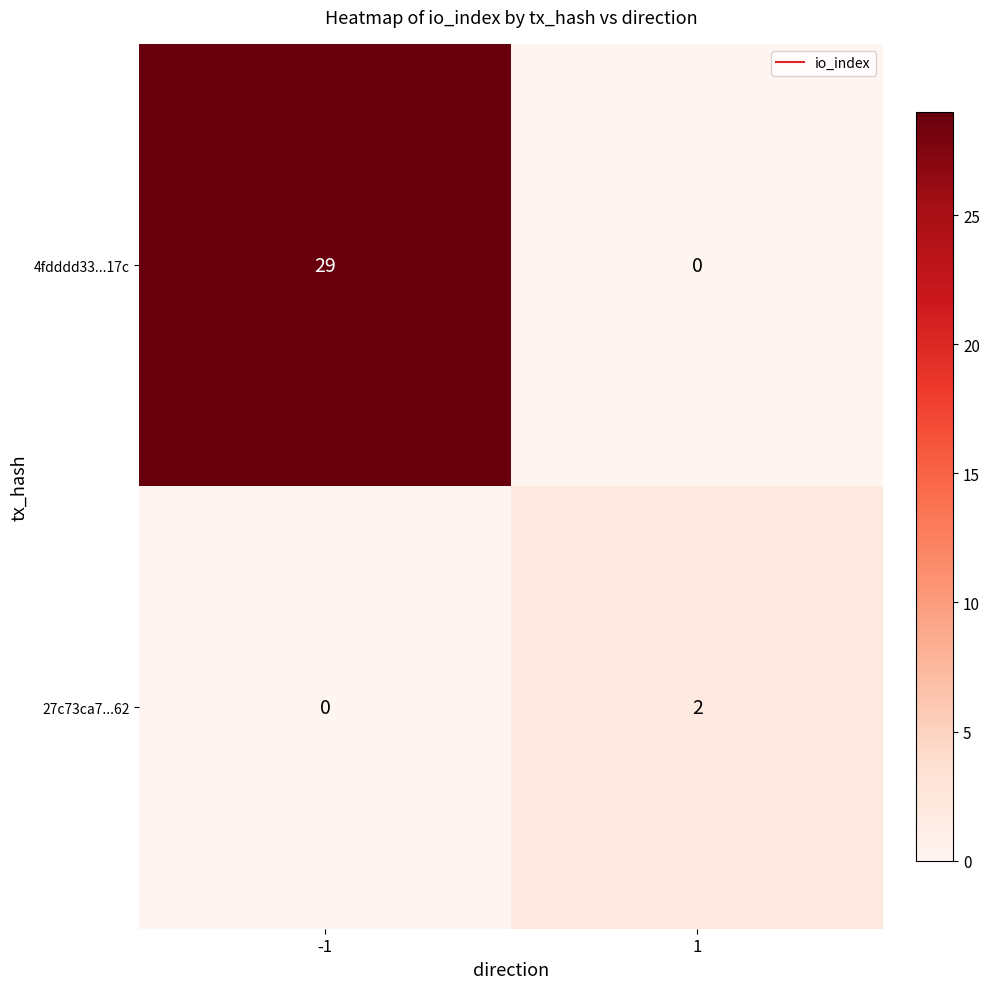

What is the maximum value for 4fdddd33...17c?

29